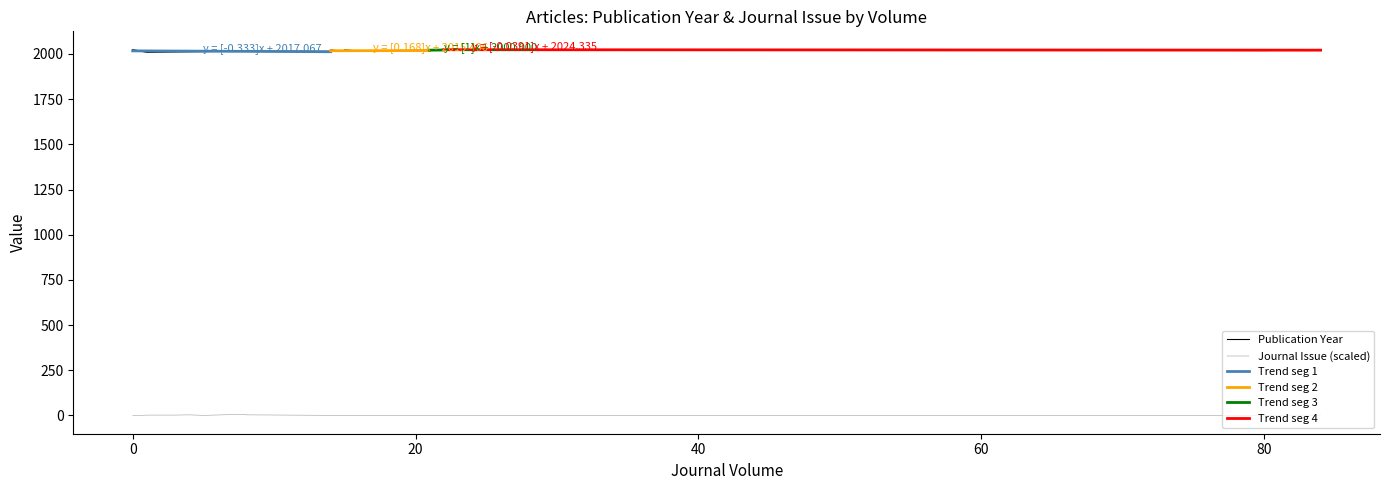

Reading left to right, extract all data points from this chart.

Publication Year: 0=2021	1=2023	2=2024	3=2019	4=2019	5=2024	6=2021	7=2015	8=2022	9=2015	10=2022	11=2011	12=2024	13=2014	14=2022	15=2022	16=2023	17=2021	18=2016	19=2021	20=2024	21=2022	22=2023	23=2016	24=2022	25=2012	26=2016	27=2021	28=2017	29=2009	30=2023	31=2015	32=2022	33=2017	34=2017	35=2013	36=2022	37=2023	38=2024	39=2024
Journal Issue: 0=1	1=1	2=0	3=1	4=1	5=1	6=1	7=1	8=1	9=4	10=1	11=2	12=1	13=1	14=1	15=1	16=2	17=1	18=4	19=1	20=0	21=1	22=1	23=3	24=1	25=3	26=1	27=1	28=1	29=2	30=1	31=1	32=1	33=1	34=1	35=1	36=1	37=1	38=1	39=1